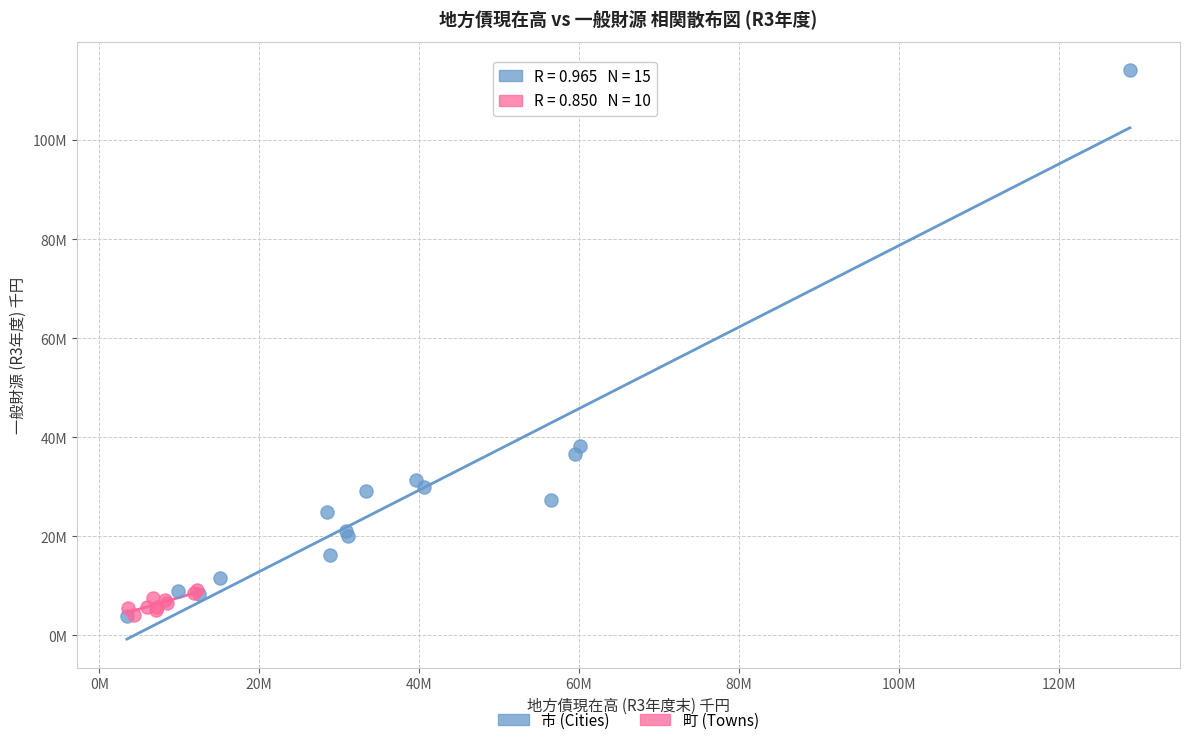

What are all the series names shown in the legend?

市 (Cities), 町 (Towns)